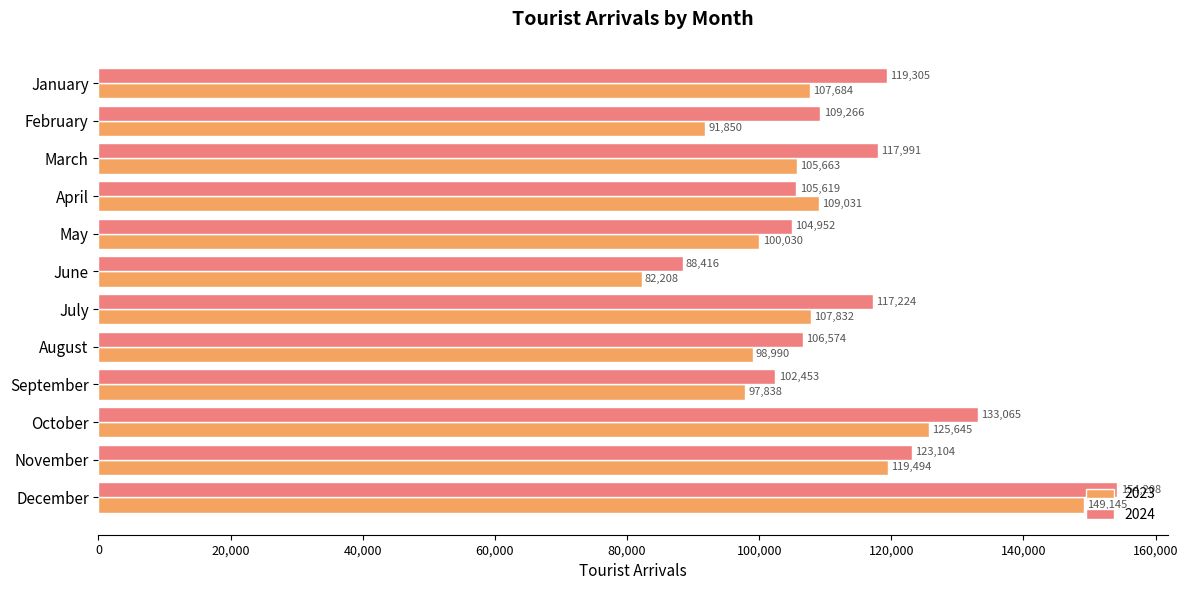

The 2024 series shows 104952 at May. True or false?

True